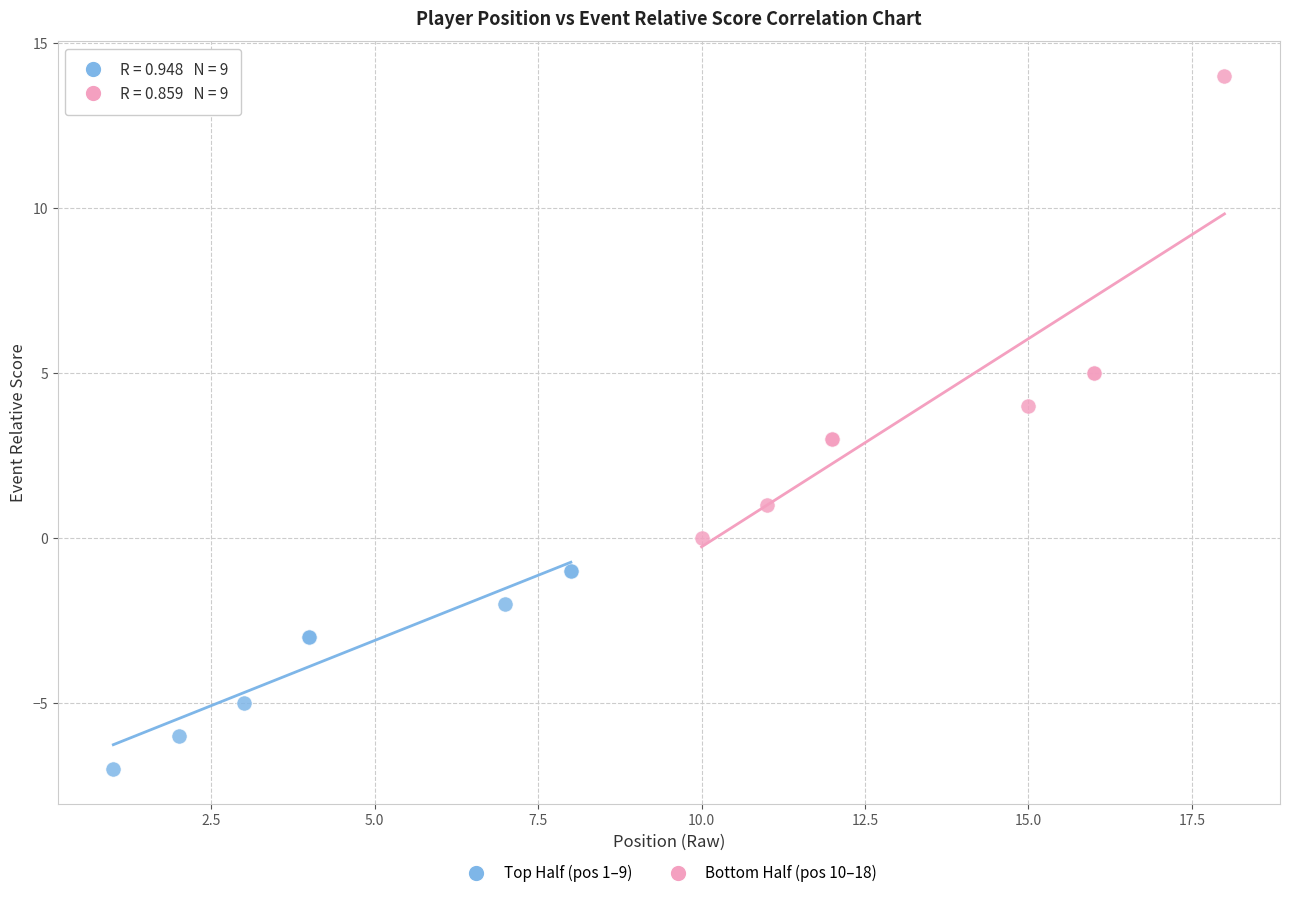

Which series reaches the minimum Y coordinate?

Top Half (pos 1–9)